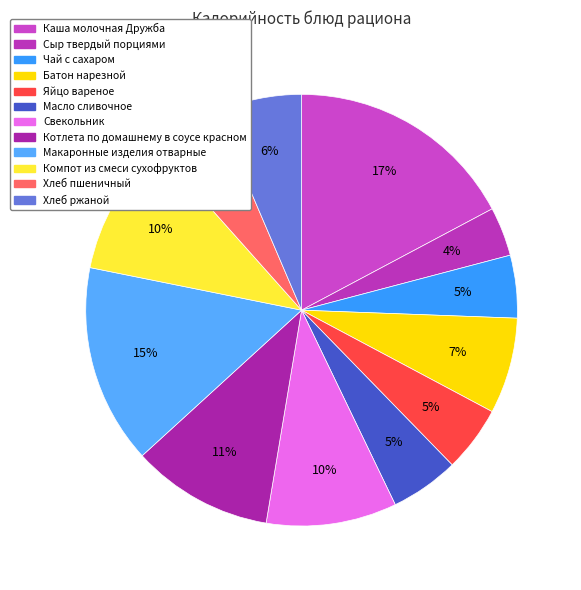

What percentage is NOT represented by Компот из смеси сухофруктов?

89.8%